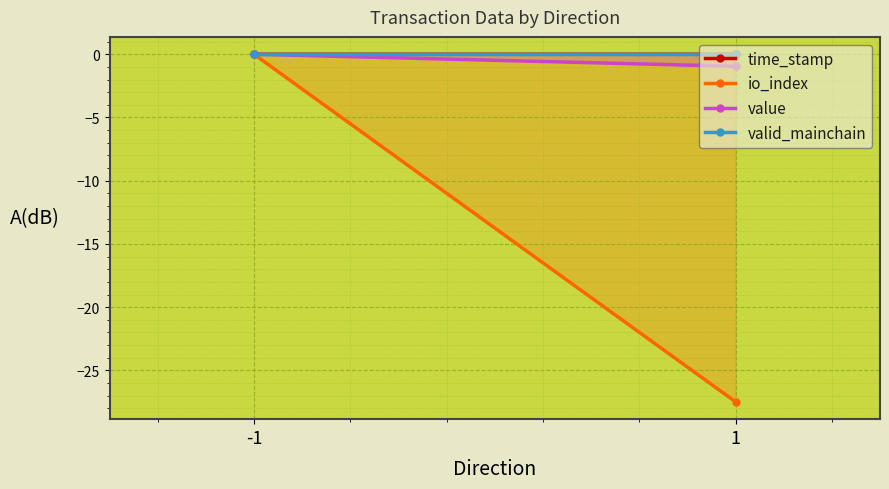

What is the smallest value displayed?

-27.5